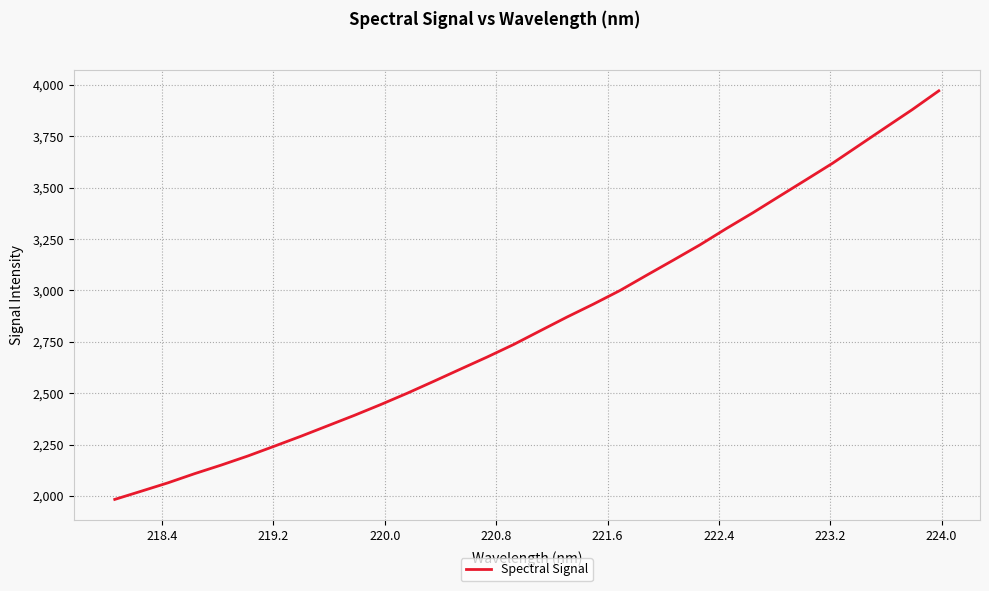

What is the sum of all values?

91025.2